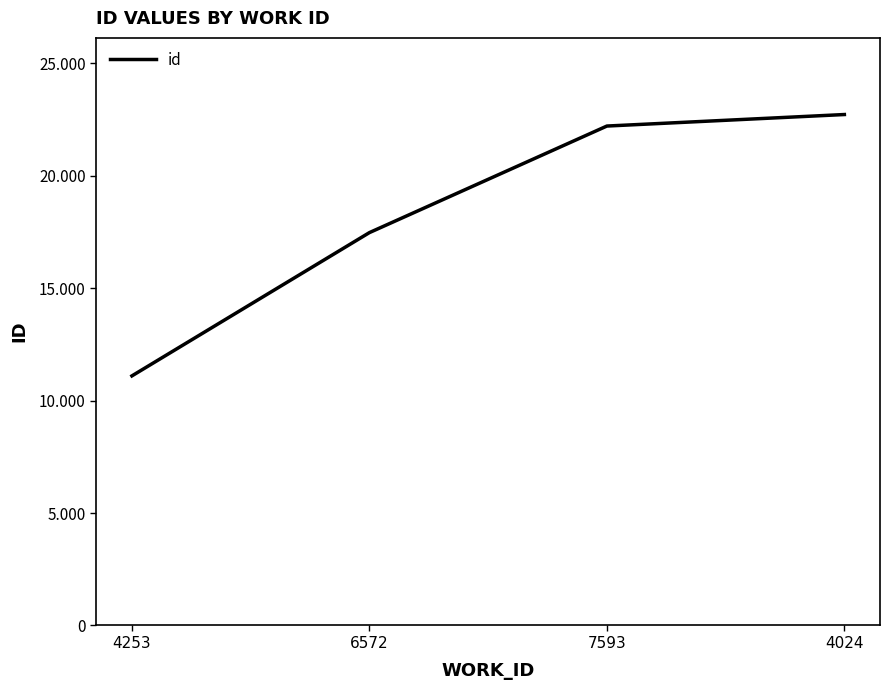

Does the chart display data point markers on the line(s)?

No